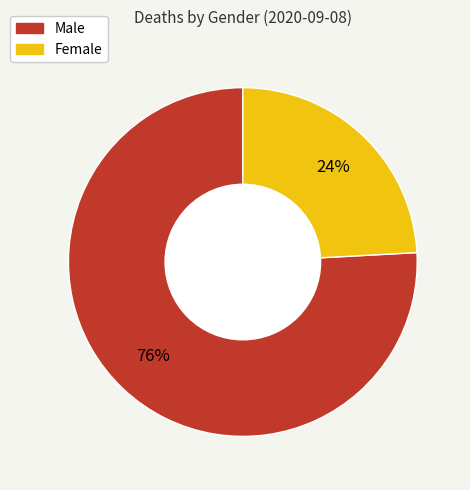

Rank the categories by value from lowest to highest.

Female, Male